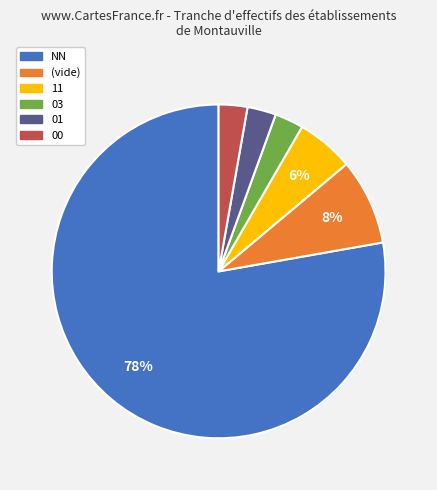

Is there any slice that represents more than half of the pie?

Yes